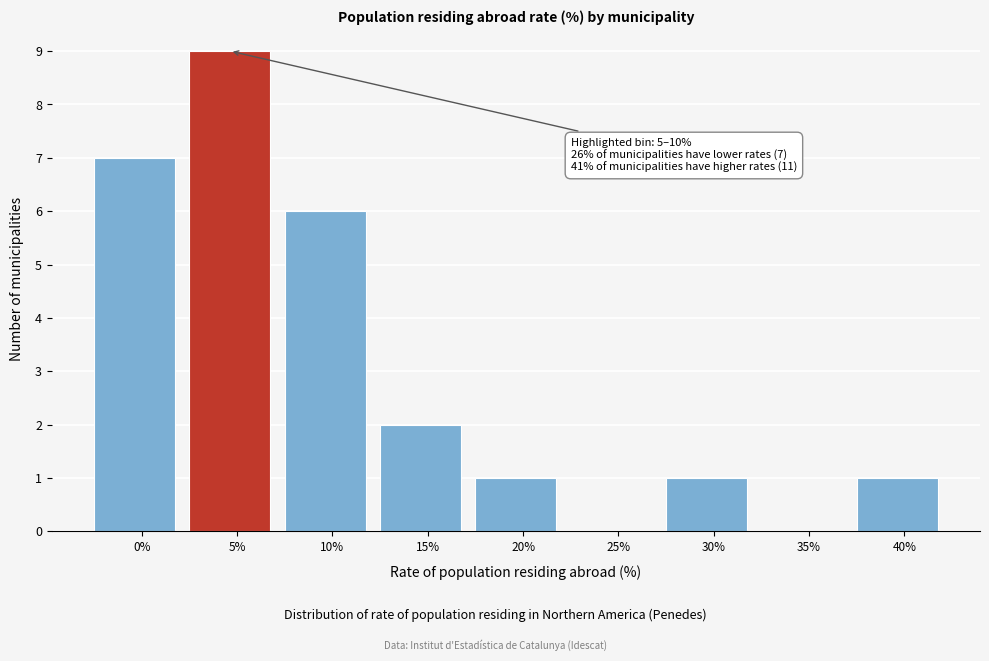

Reading left to right, extract all data points from this chart.

0%=7	5%=9	10%=6	15%=2	20%=1	25%=0	30%=1	35%=0	40%=1